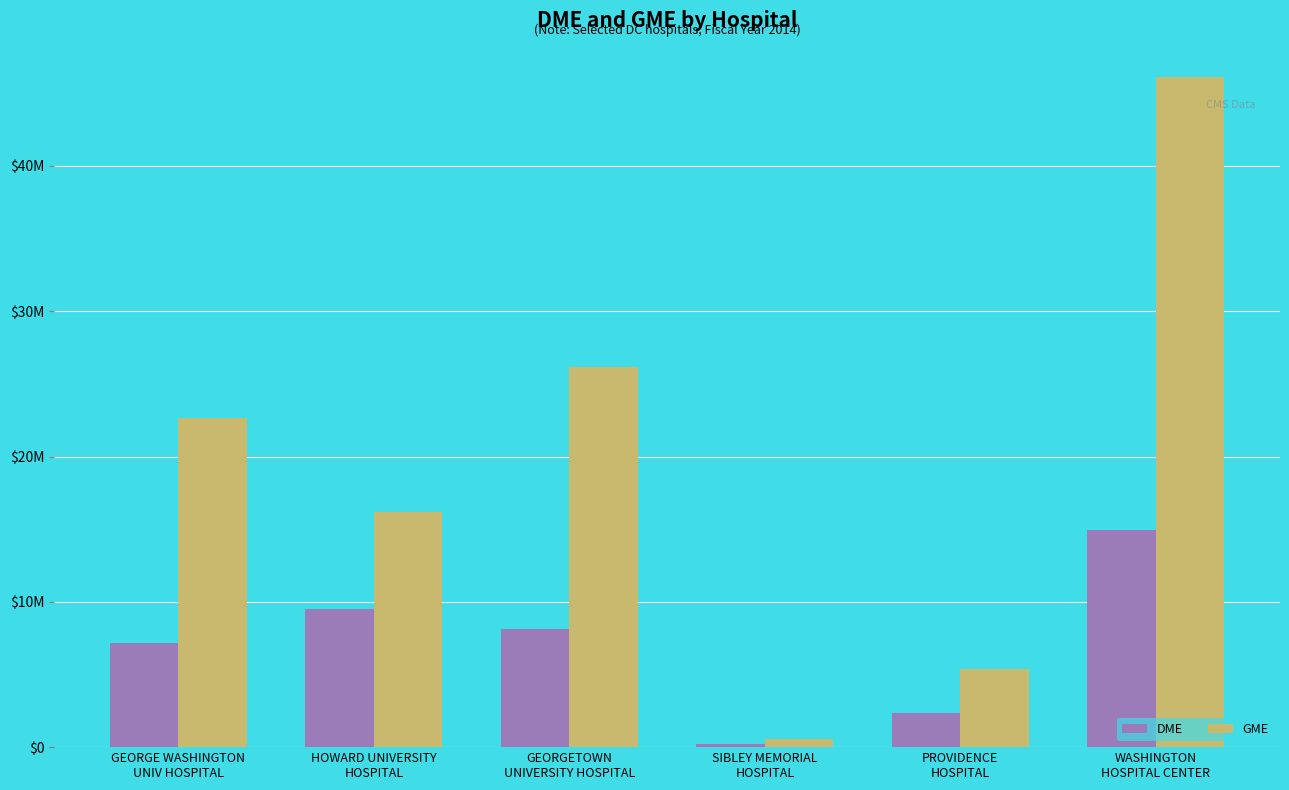

Reading right to left, list all the values displayed in this chart.

DME: WASHINGTON
HOSPITAL CENTER=14959332	PROVIDENCE
HOSPITAL=2361521	SIBLEY MEMORIAL
HOSPITAL=241202	GEORGETOWN
UNIVERSITY HOSPITAL=8134542	HOWARD UNIVERSITY
HOSPITAL=9486939	GEORGE WASHINGTON
UNIV HOSPITAL=7150687
GME: WASHINGTON
HOSPITAL CENTER=46105292	PROVIDENCE
HOSPITAL=5401104	SIBLEY MEMORIAL
HOSPITAL=587908	GEORGETOWN
UNIVERSITY HOSPITAL=26178478	HOWARD UNIVERSITY
HOSPITAL=16158828	GEORGE WASHINGTON
UNIV HOSPITAL=22680640